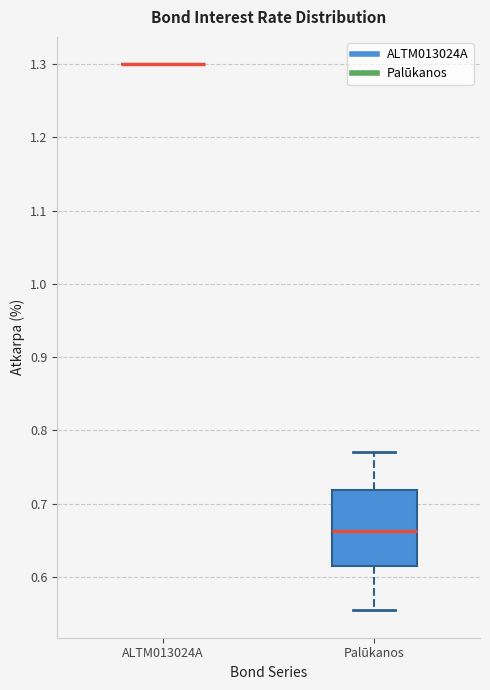

Reading left to right, transcribe this box plot: for each box, give where its median line is, the range the box spans, and where its two whiskers end, as read against the y-axis. The values are not printed on the chart, so give them approximately, as read against the axis.

ALTM013024A: box collapsed to a line at 1.30, whiskers 1.30 to 1.30
Palūkanos: median 0.66, box 0.62 to 0.72, whiskers 0.55 to 0.77